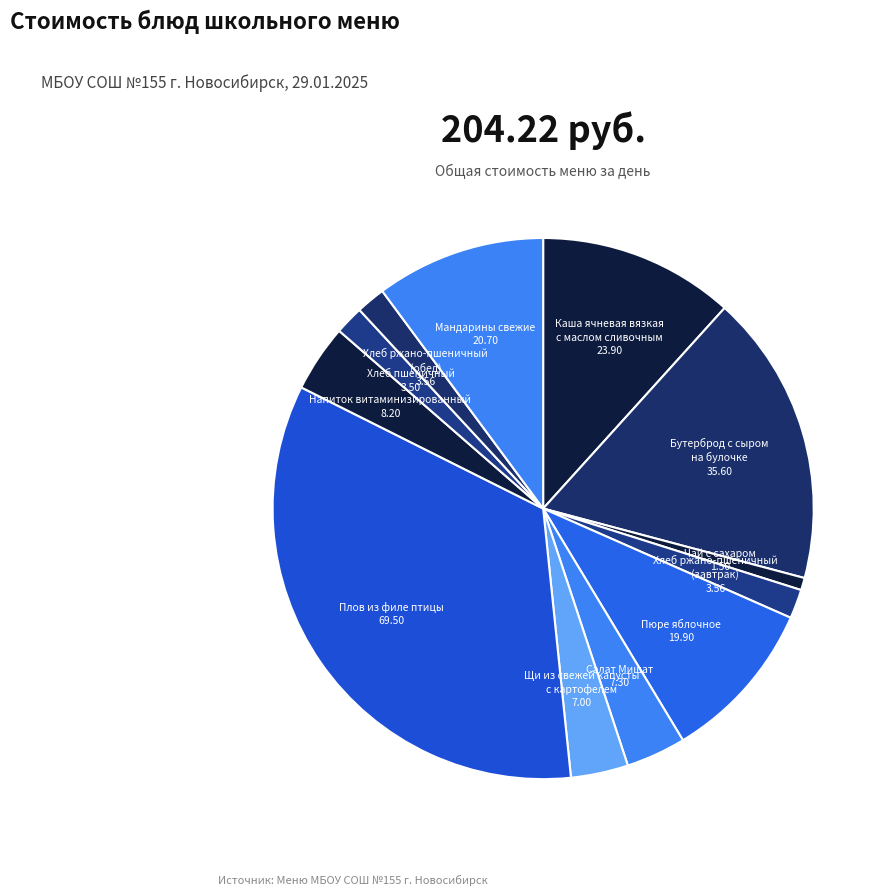

To the nearest percent, what is the average slice percentage?

8%